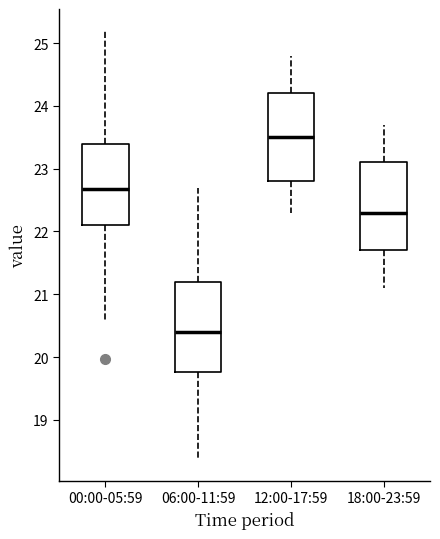

Where does the upper whisker of the box for 00:00-05:59 end on the y-axis? The values are not printed on the chart, so give them approximately, as read against the axis.

25.2